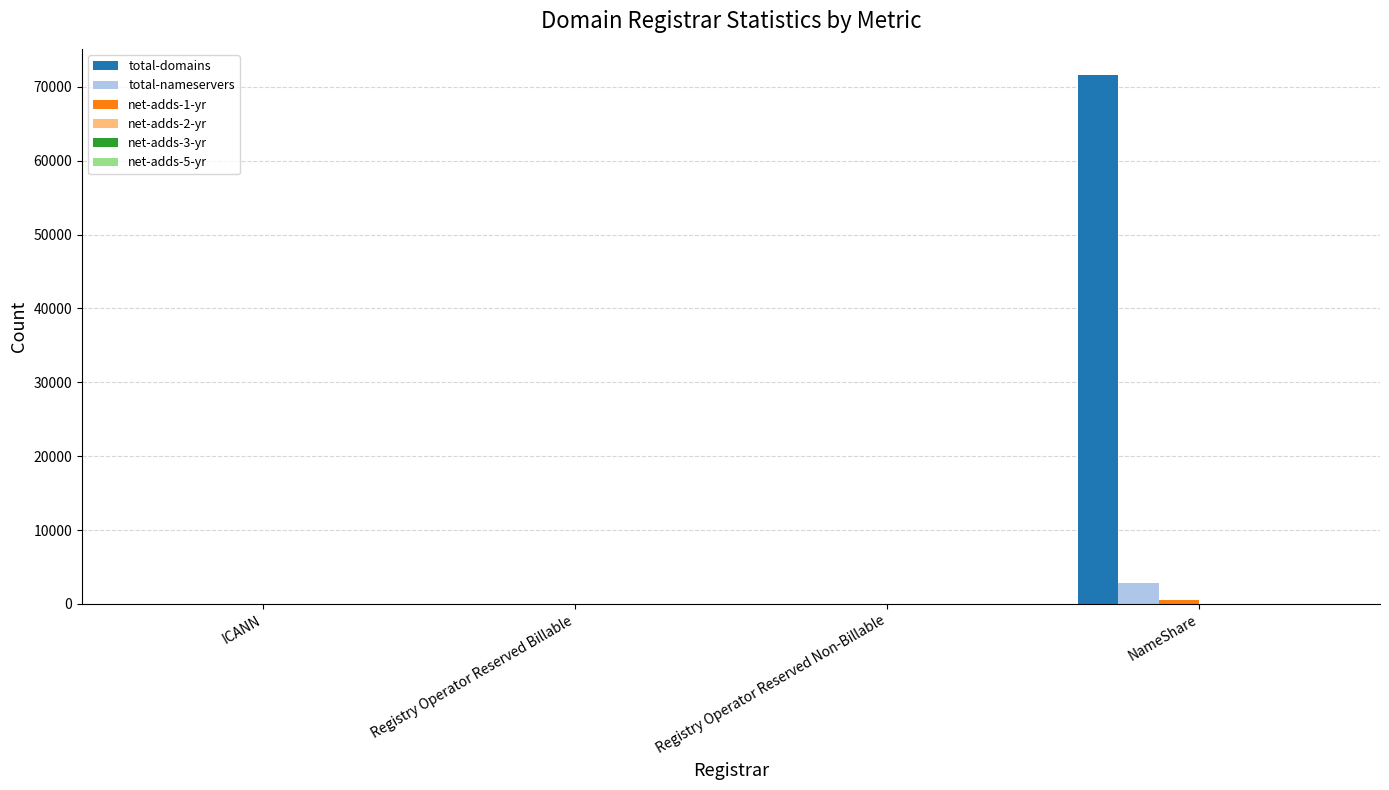

Which series changed the most between ICANN and NameShare?

total-domains